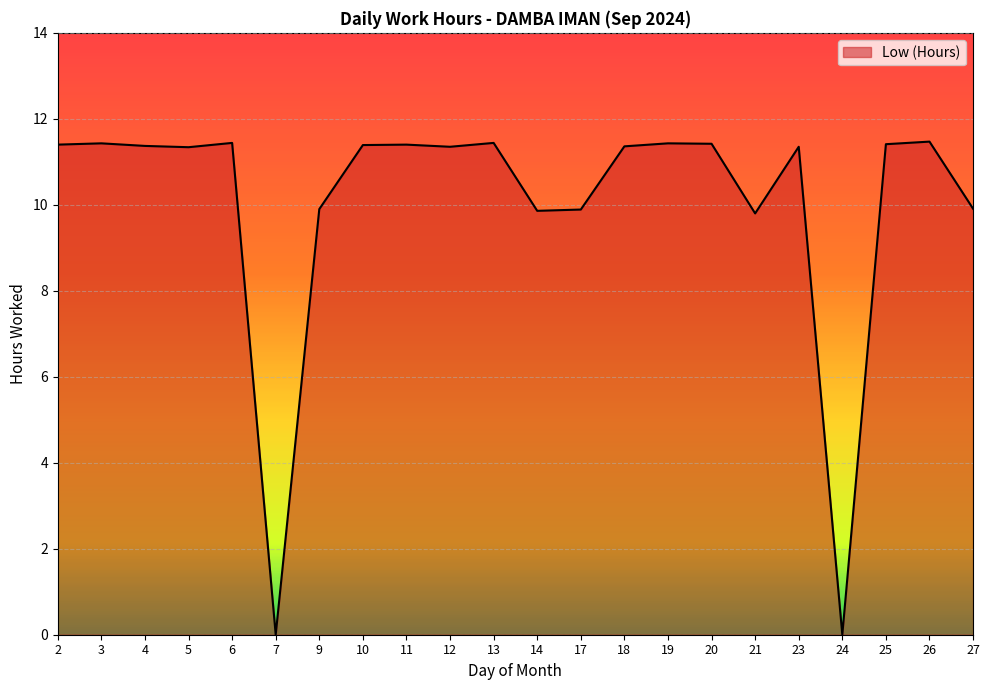

What is the difference between the second highest and second lowest values?

11.4